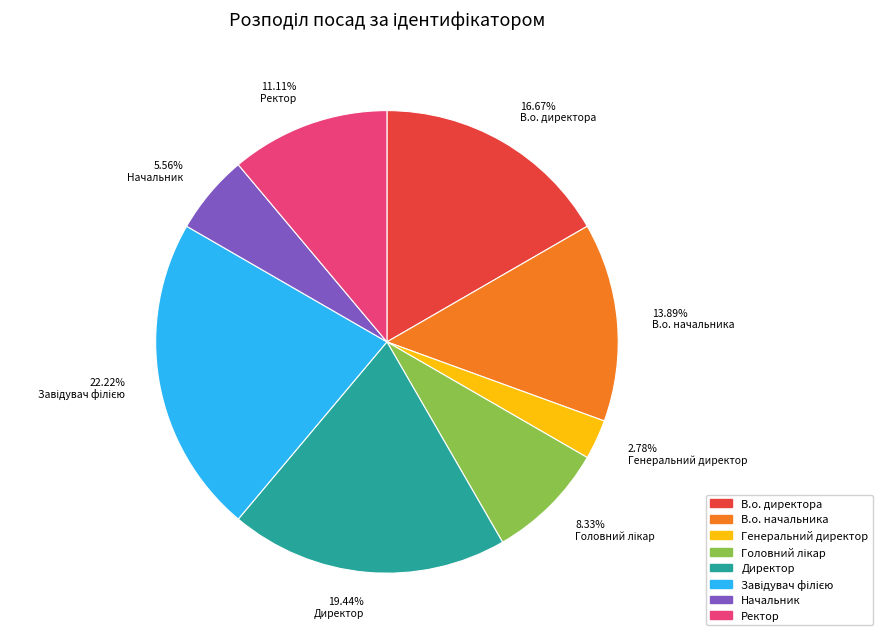

Approximately how many times larger is the value at 11.11% Ректор compared to 16.67% В.о. директора?

0.7